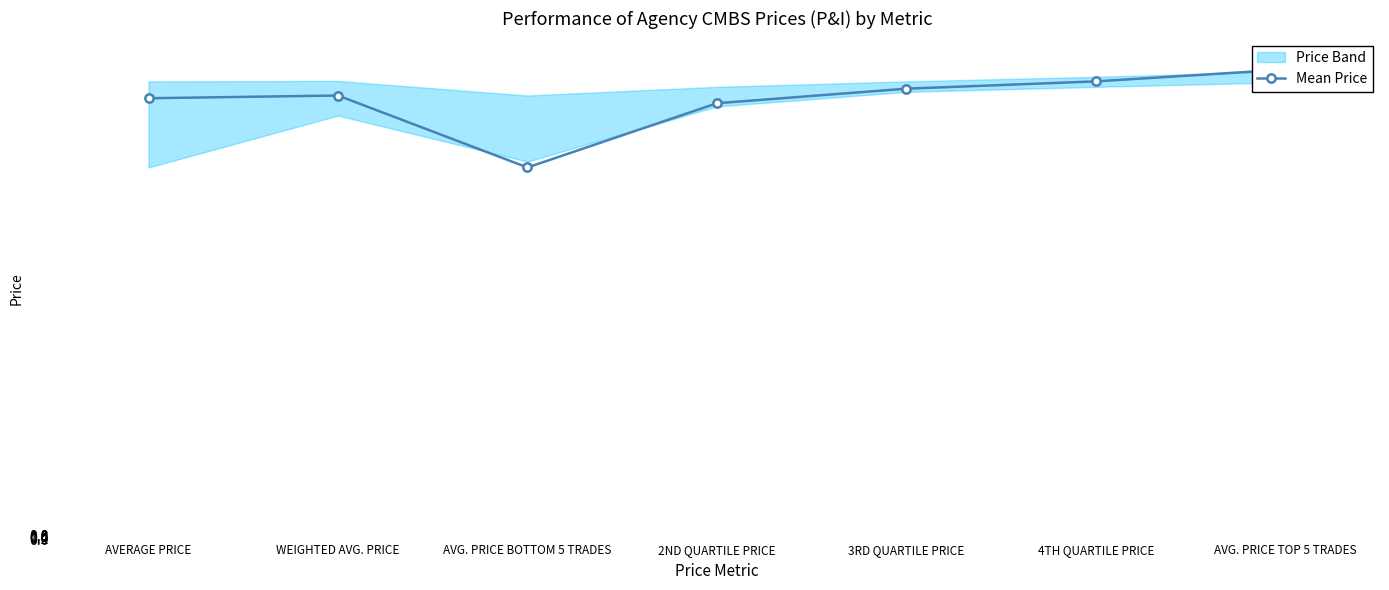

What position from the left is AVG. PRICE TOP 5 TRADES?

7